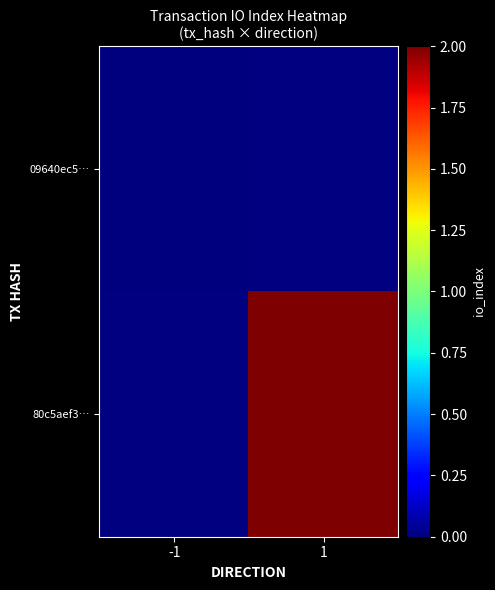

At -1, list the series in order from smallest to largest.

09640ec5…, 80c5aef3…